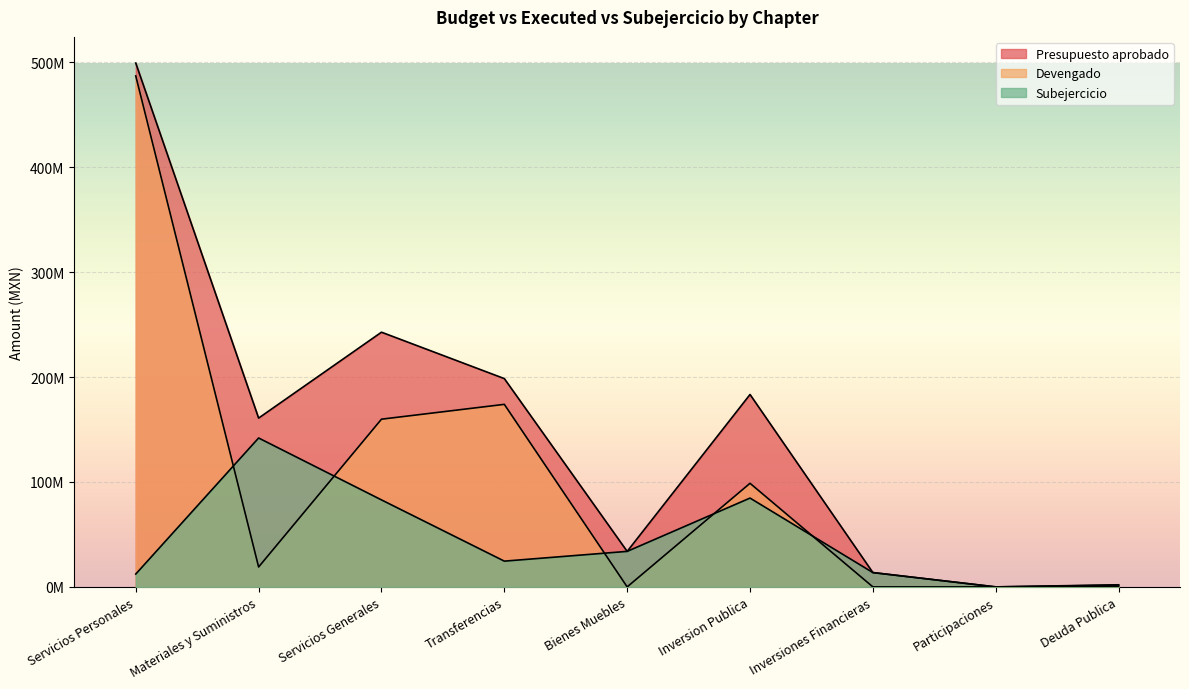

At which category is the sum across all series the highest?

Servicios Personales